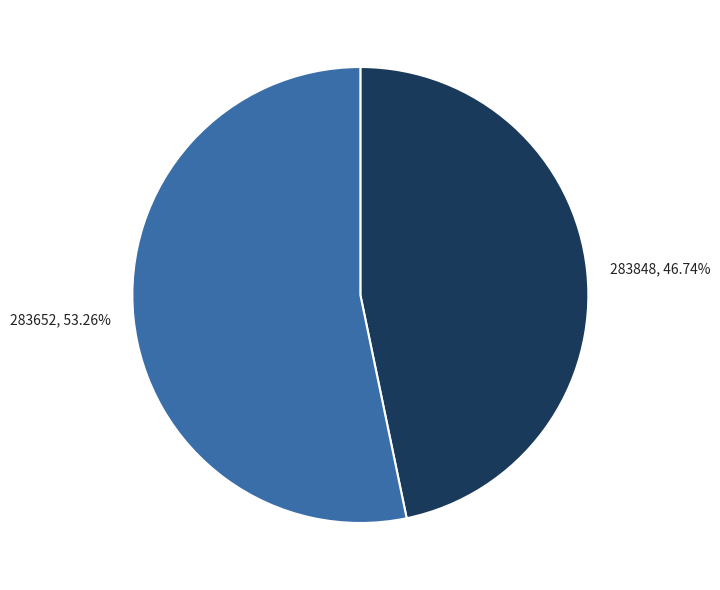

What percentage is the 283848 slice, to the nearest percent?

47%